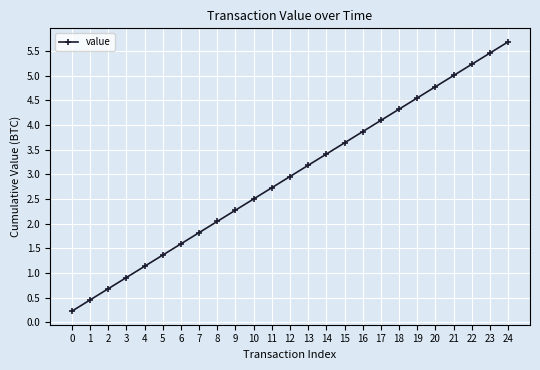

What is the sum of the values at 12 and 9?

5.2